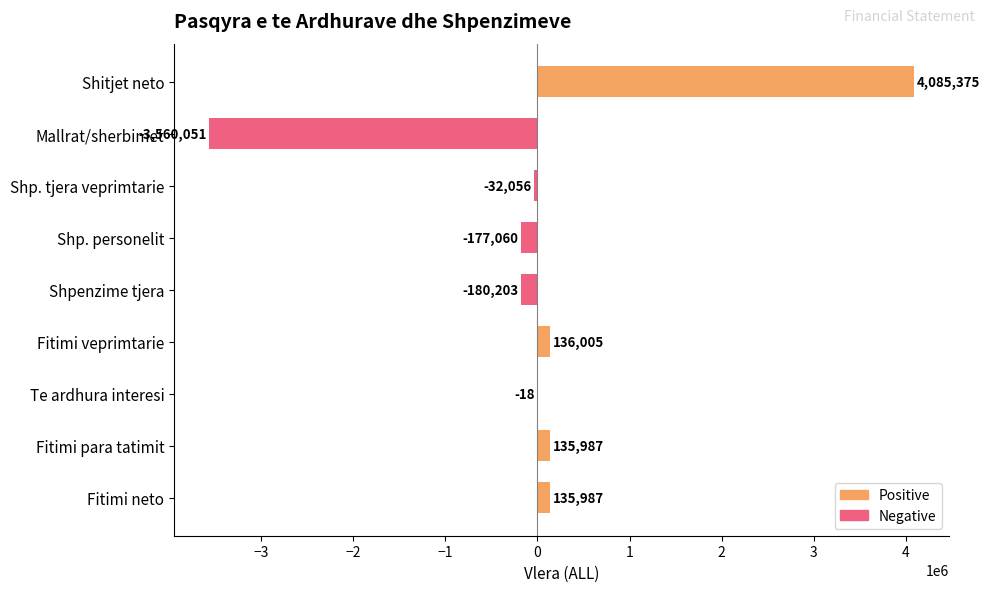

What is the difference between the values at Mallrat, lendet e para dhe sherbimet and Shitjet neto?

7645426